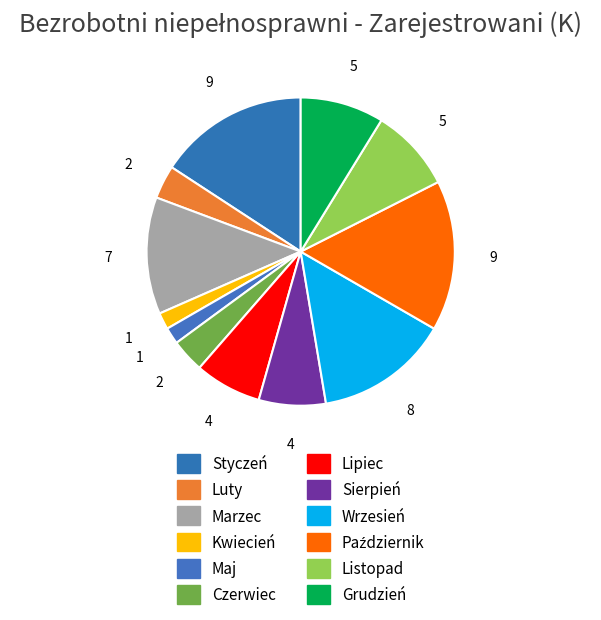

How many slices are in this pie chart?

12